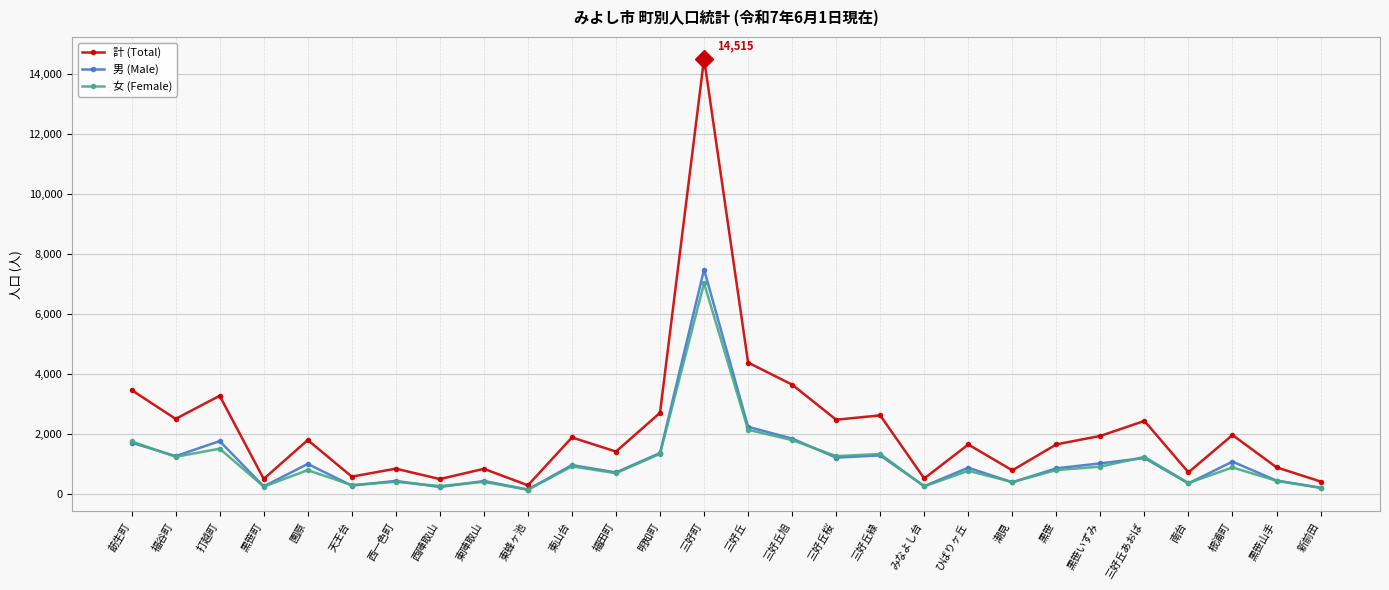

Rank the series by their maximum value, from highest to lowest.

計 (Total), 男 (Male), 女 (Female)